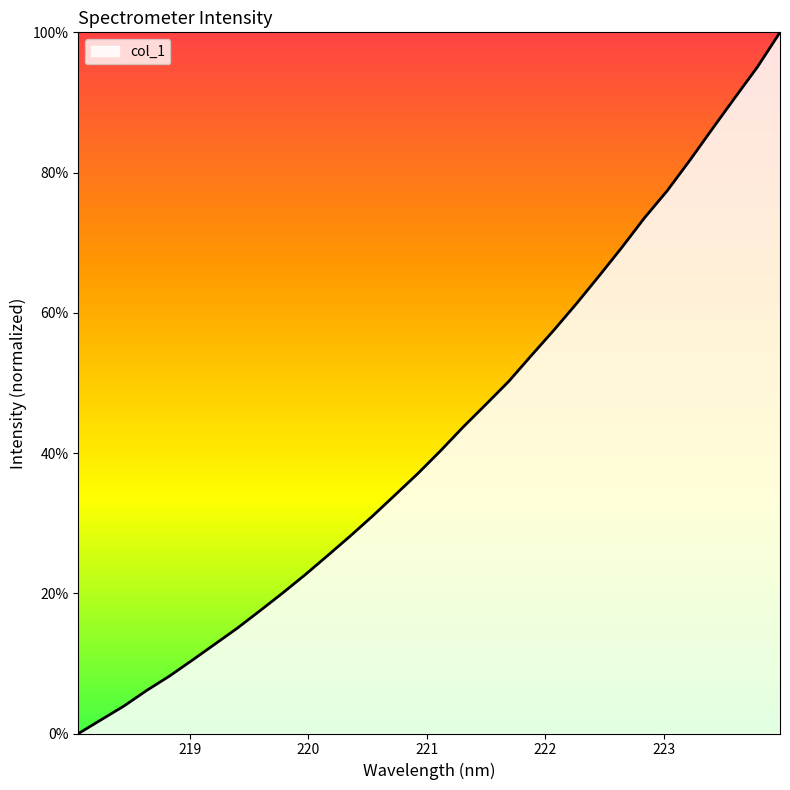

What is the difference between the maximum and minimum values?

100.0